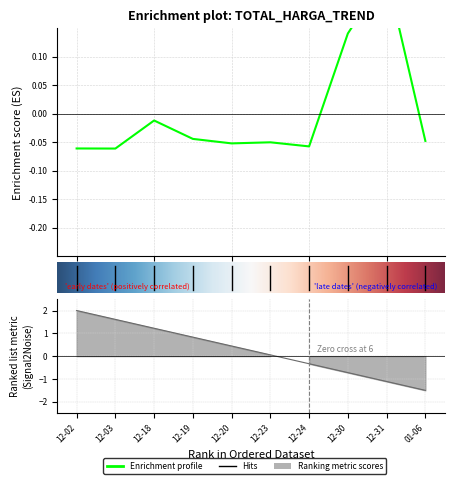

Is it true that the value at 2024-12-30 is 0.1?

True